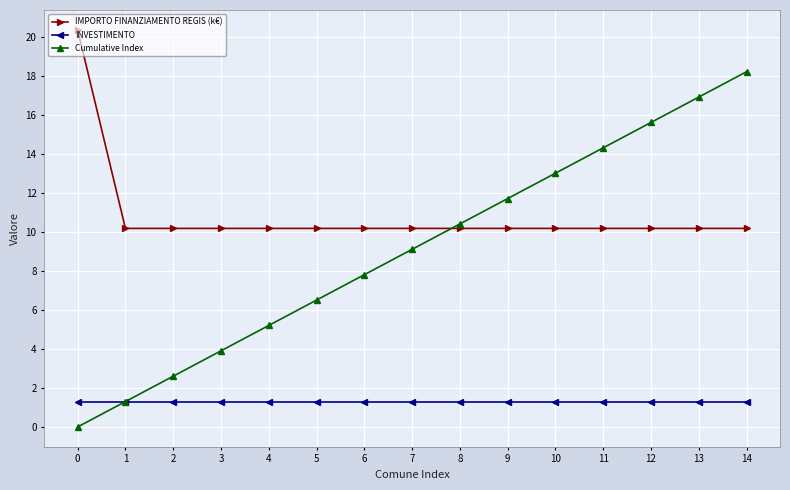

What is the approximate value of IMPORTO FINANZIAMENTO REGIS (k€) at 0?

20.3